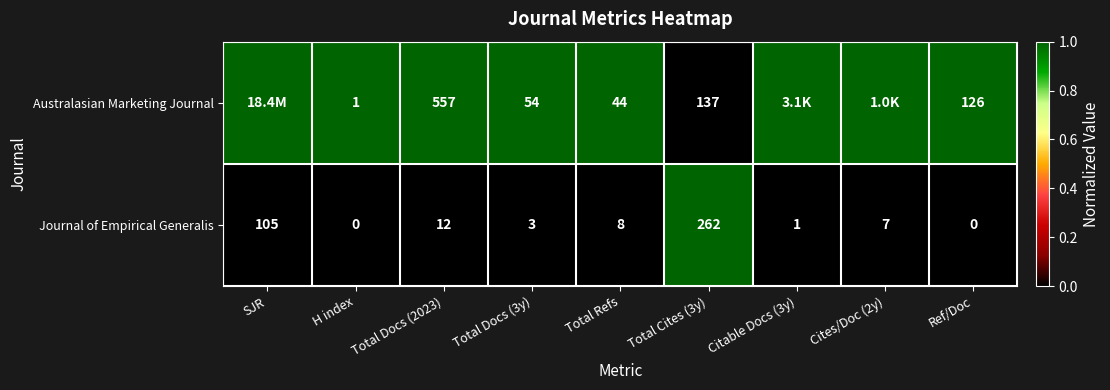

What is the difference between the Australasian Marketing Journal values at Total Cites (3y) and Total Docs (3y)?

83